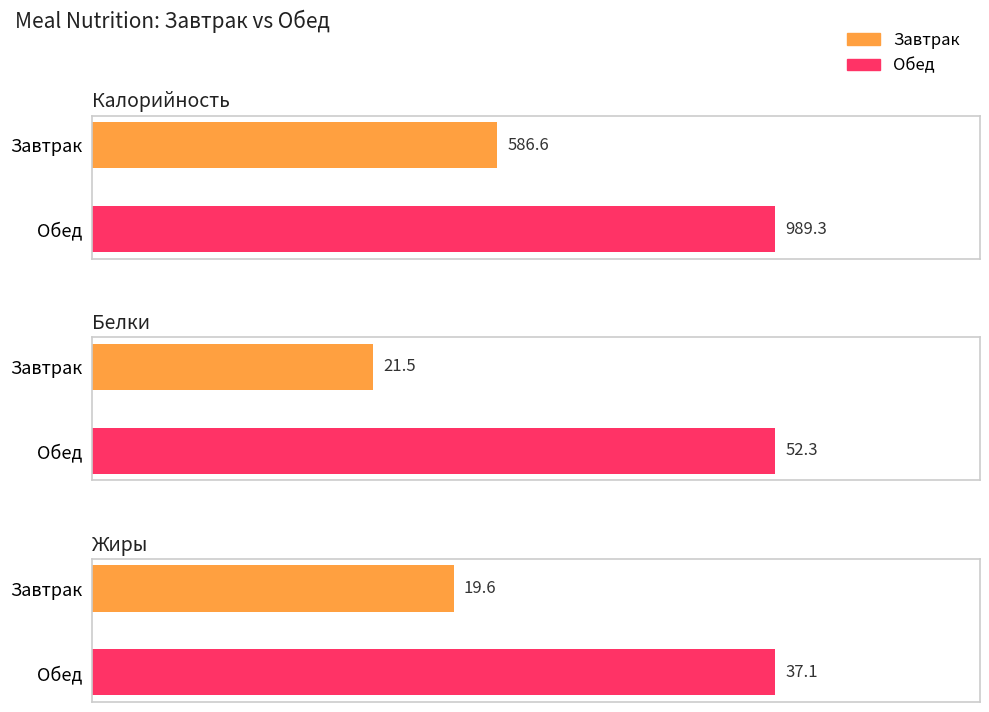

Is the value of Белки at Завтрак greater than the value of Калорийность at Обед?

No